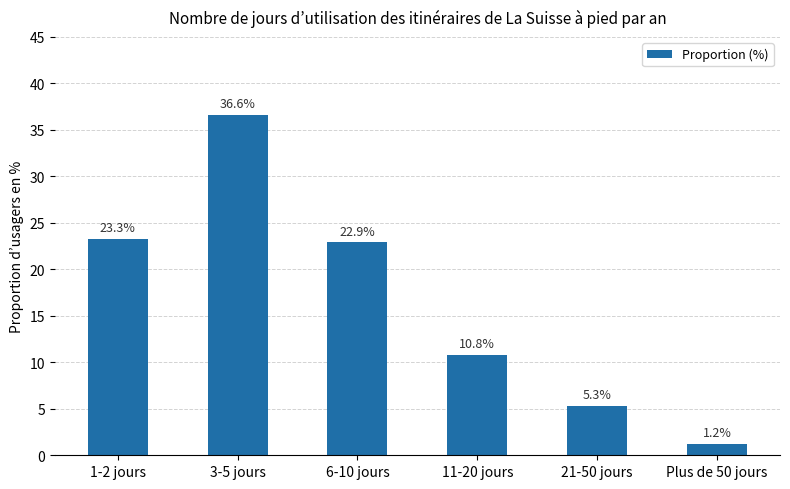

Are the bars horizontal?

No